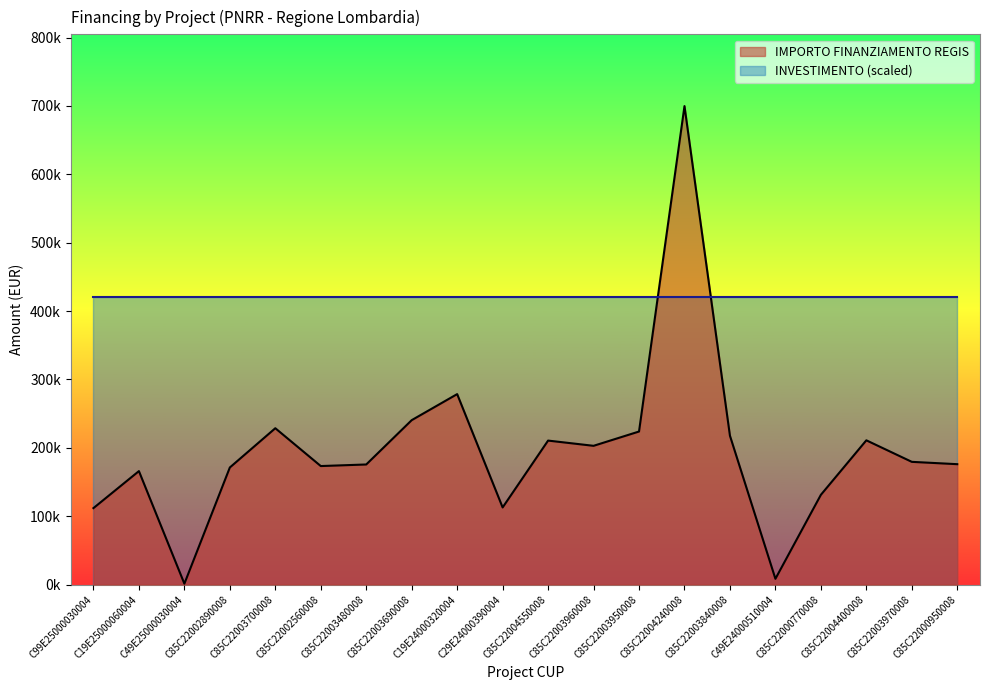

What is the change in value from C99E25000030004 to C49E25000030004?

-110560.0